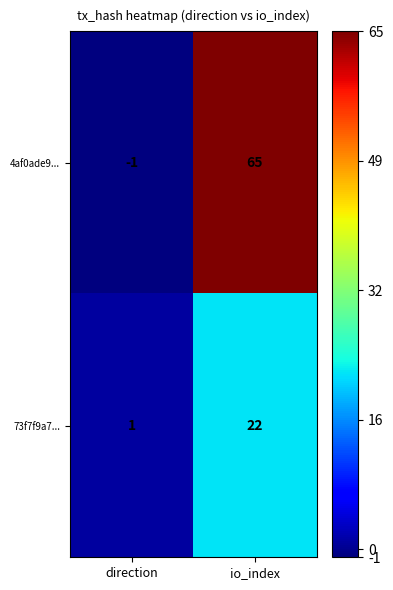

What is the difference between the 73f7f9a7... values at io_index and direction?

21